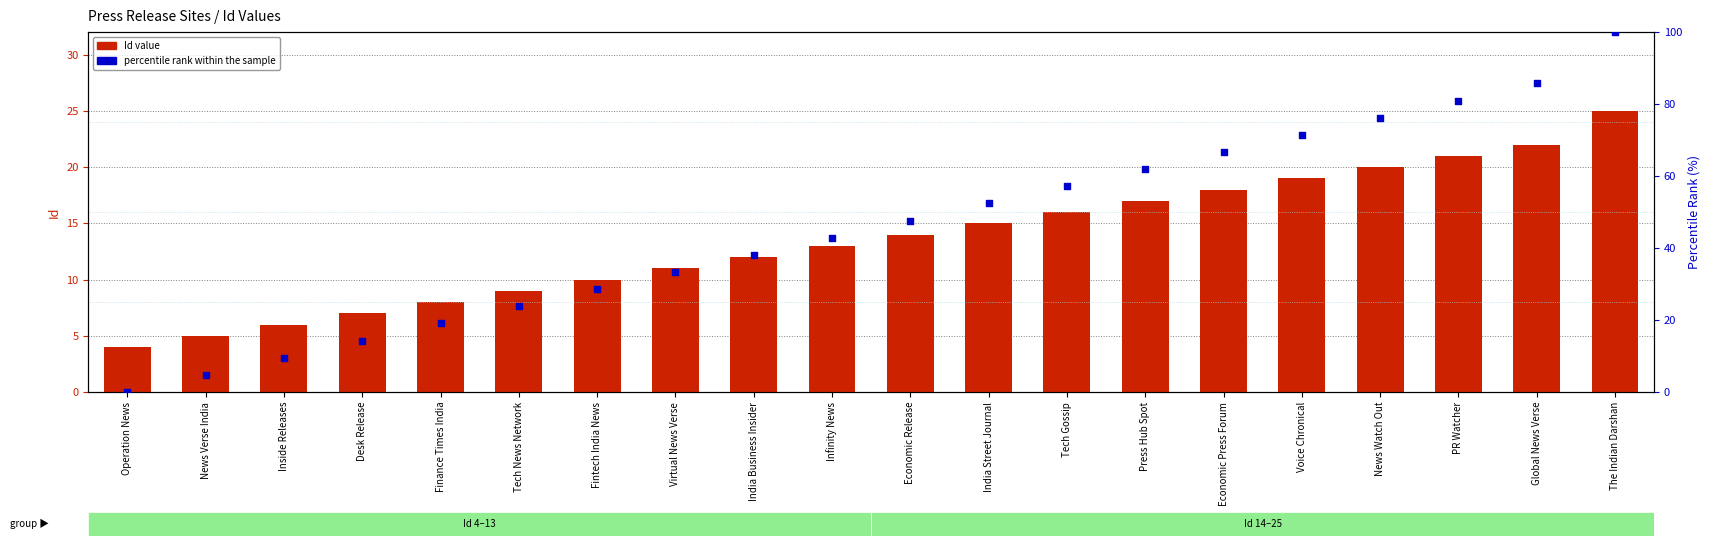

Which series reaches the minimum Y coordinate?

percentile rank within the sample